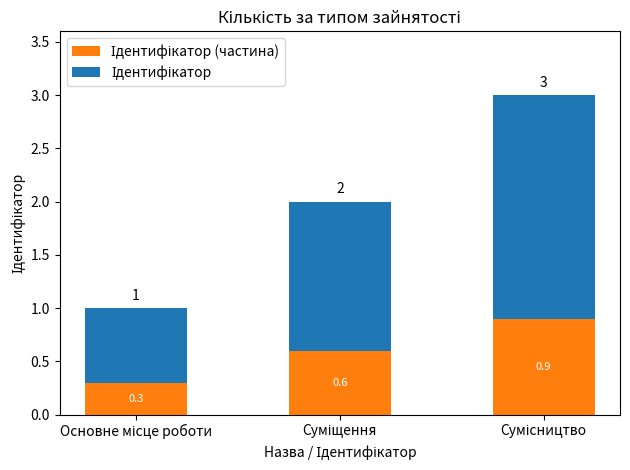

What is the label of the 2nd bar from the right?

Суміщення